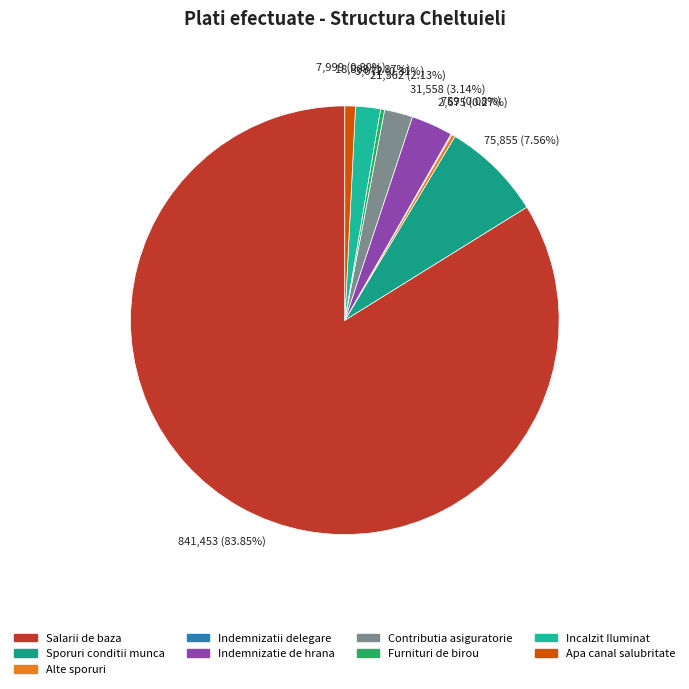

To the nearest percent, what is the difference between the Indemnizatie de hrana and Contributia asiguratorie slice percentages?

1%